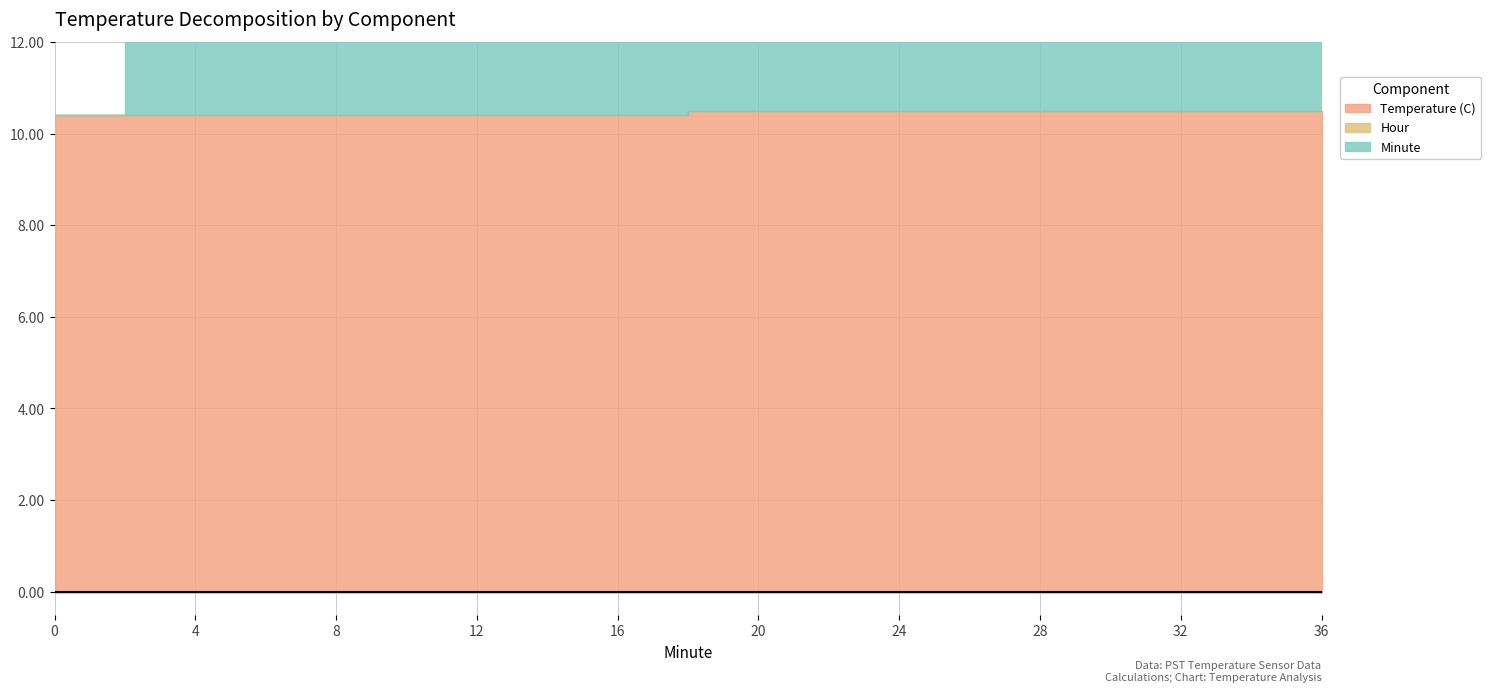

The value of Temperature (C) at 0 is 5.9. True or false?

False